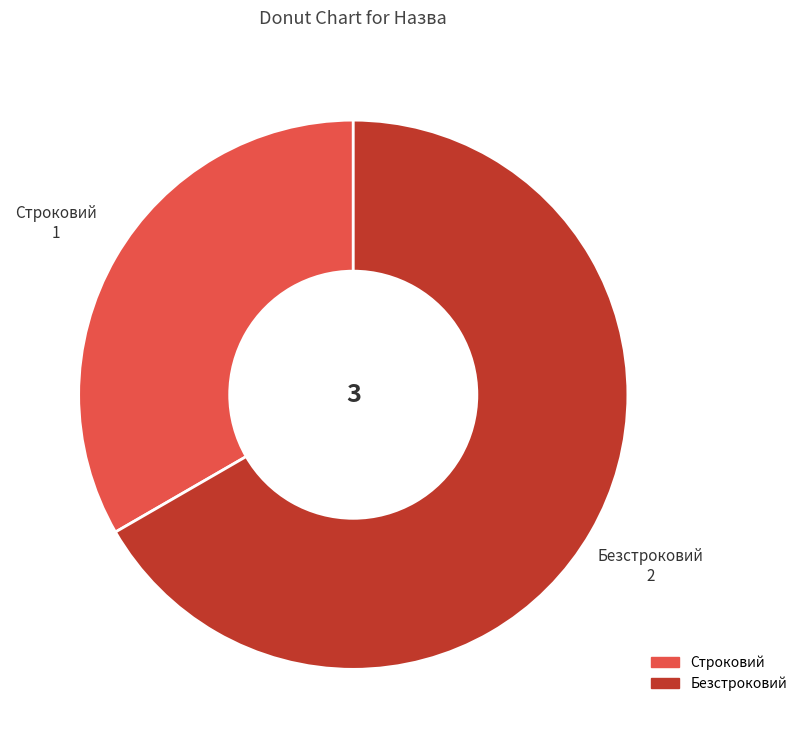

Is it true that Строковий is 25% of the pie?

False